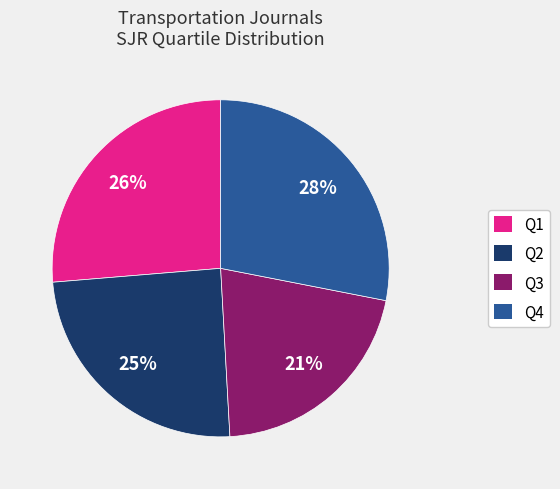

How many segments does this pie chart have?

4